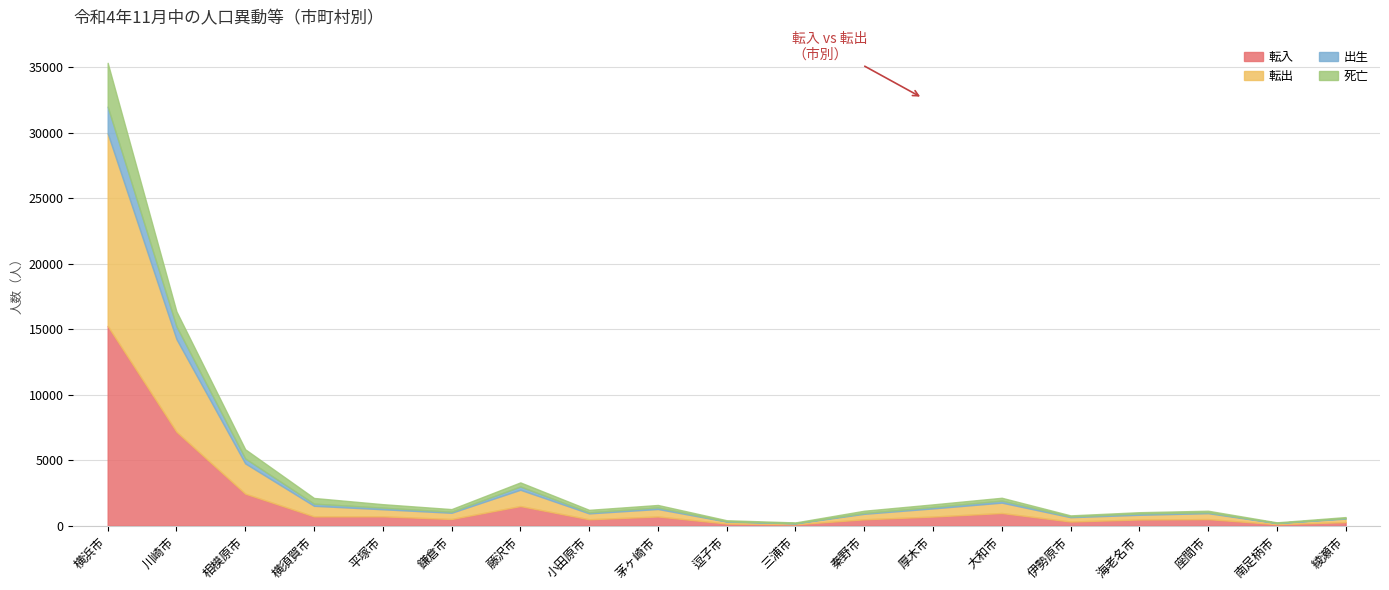

Is the value of 死亡 at 逗子市 greater than the value of 転出 at 伊勢原市?

No